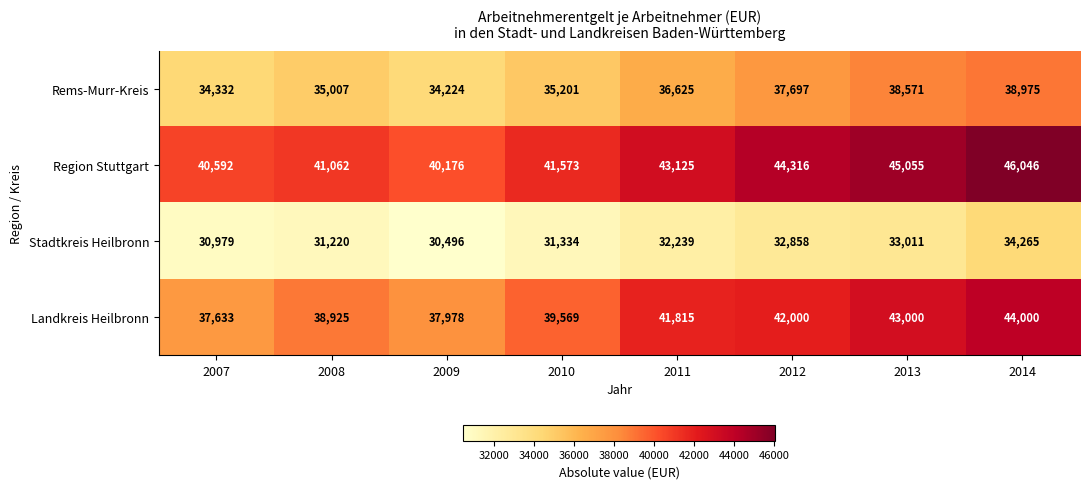

Rank the categories by Landkreis Heilbronn value from highest to lowest.

2014, 2013, 2012, 2011, 2010, 2008, 2009, 2007